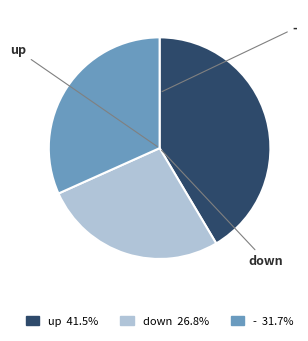

True or false: down accounts for 17% of the total.

False